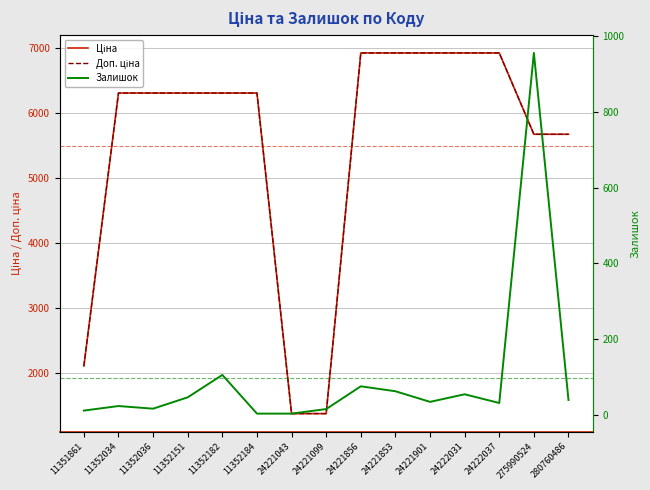

Which series has the widest spread of values?

Доп. ціна